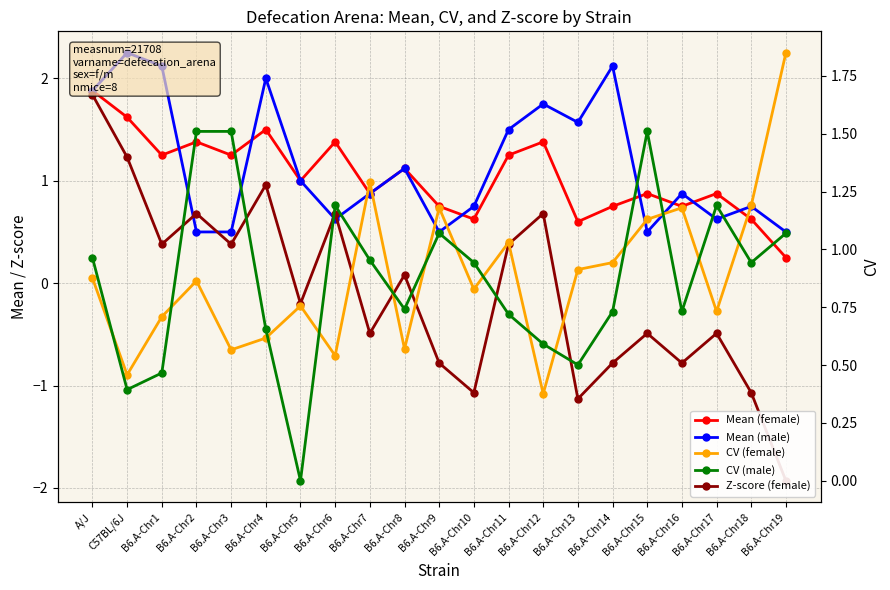

What is the difference between the highest and lowest values at B6.A-Chr14?

2.9